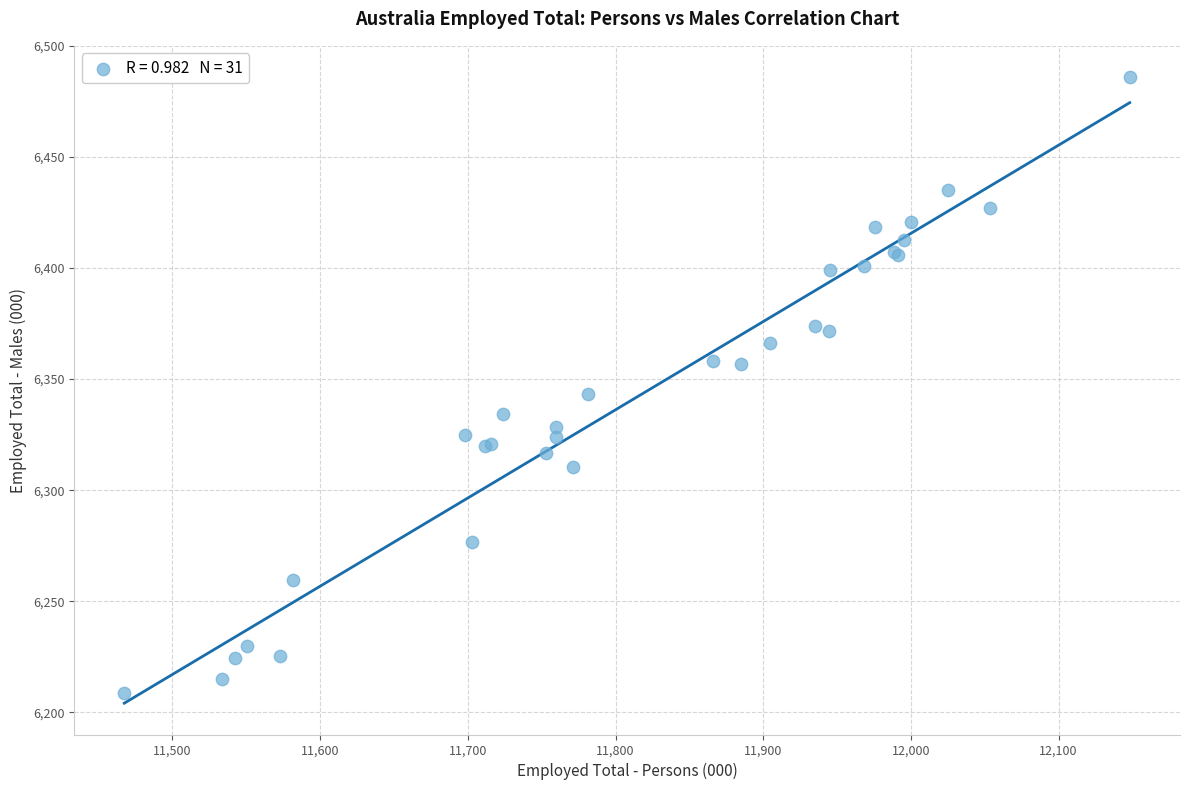

What Y value in the scatter plot is closest to 6347?

6343.3